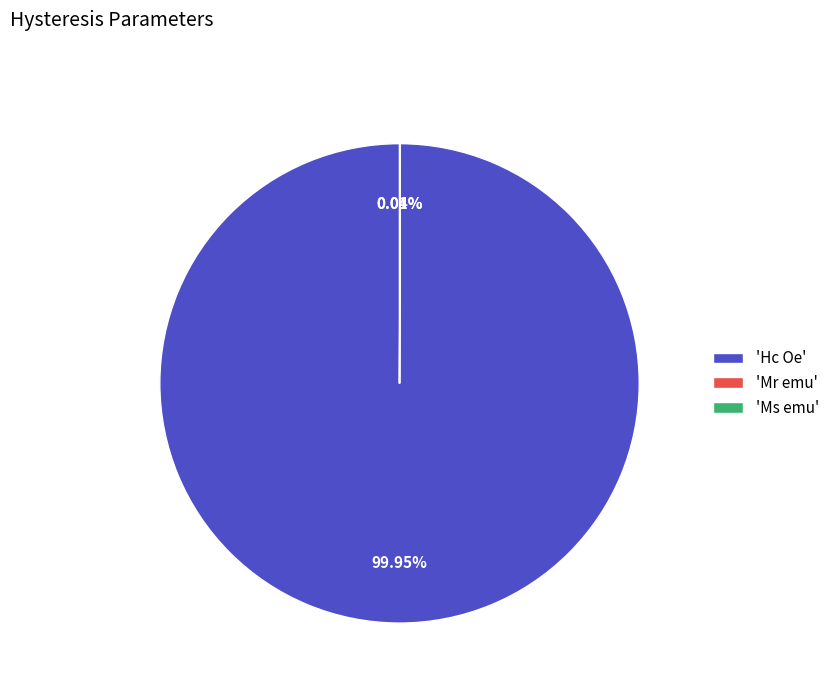

To the nearest percent, what is the average slice percentage?

33%